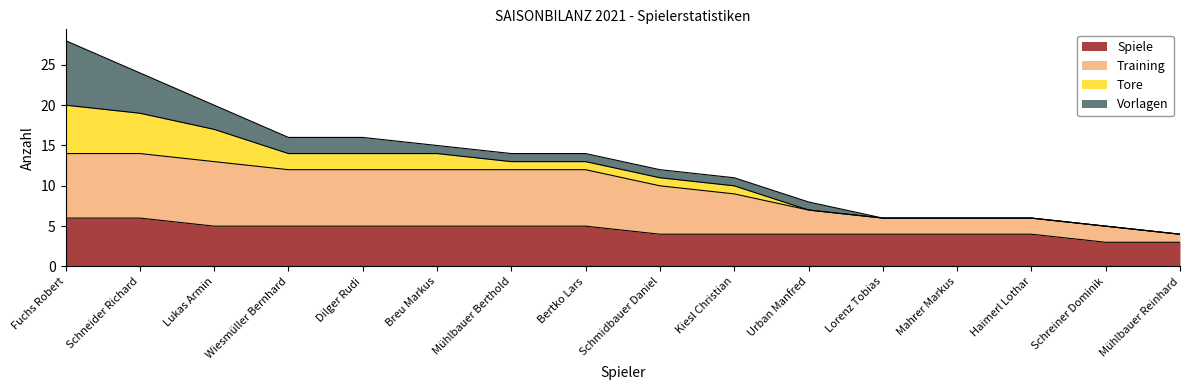

At which category does the chart reach its minimum across all series?

Schreiner Dominik